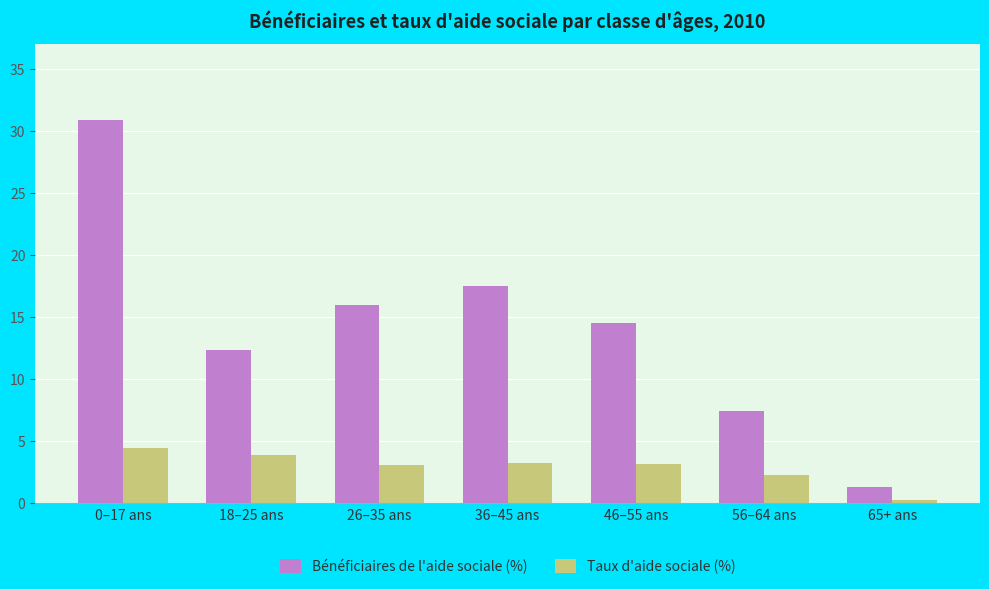

Rank the series by their maximum value, from highest to lowest.

Bénéficiaires de l'aide sociale (%), Taux d'aide sociale (%)